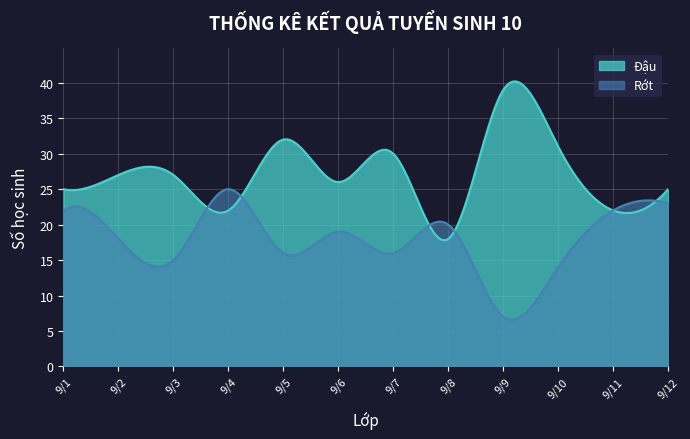

At which category does Rớt reach its first local valley?

9/3